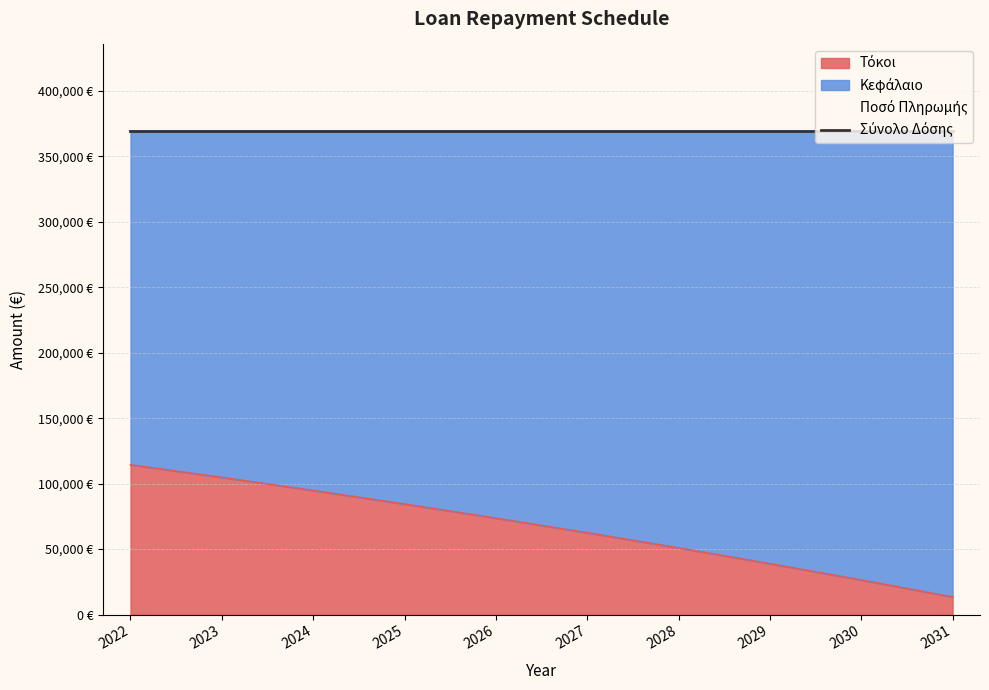

What is the maximum value for Ποσό Πληρωμής?

369166.9